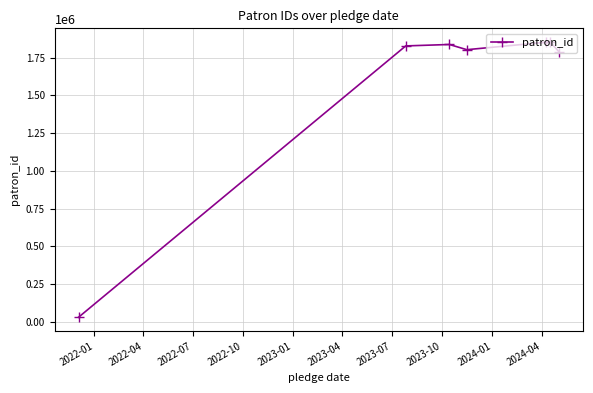

What is the maximum value shown in the chart?

1852503